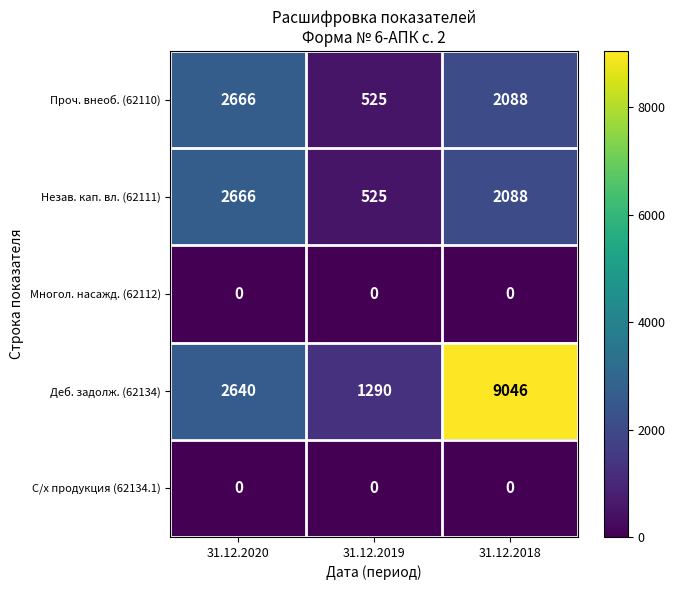

What is the sum of all Незав. кап. вл. (62111) values?

5279